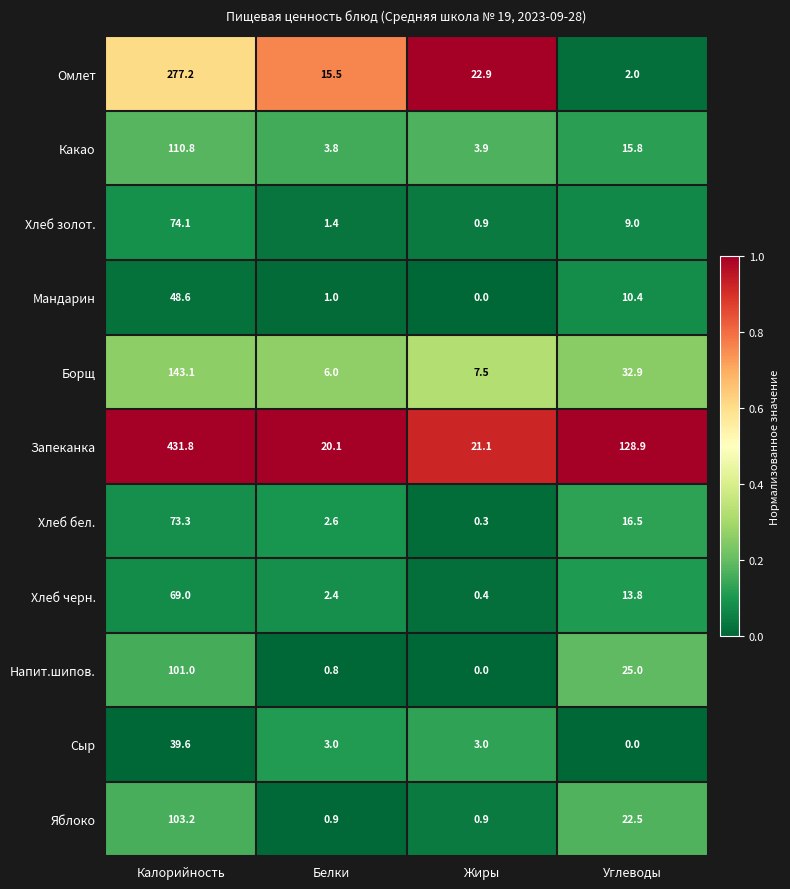

What is the average value of the Запеканка series?

150.5